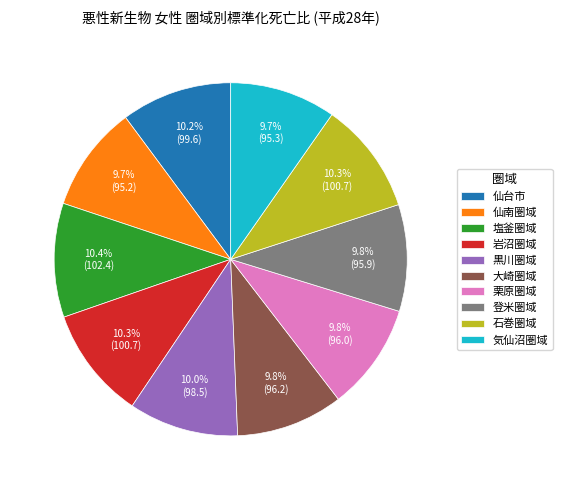

Approximately how many times larger is the value at 石巻圏域 compared to 気仙沼圏域?

1.1